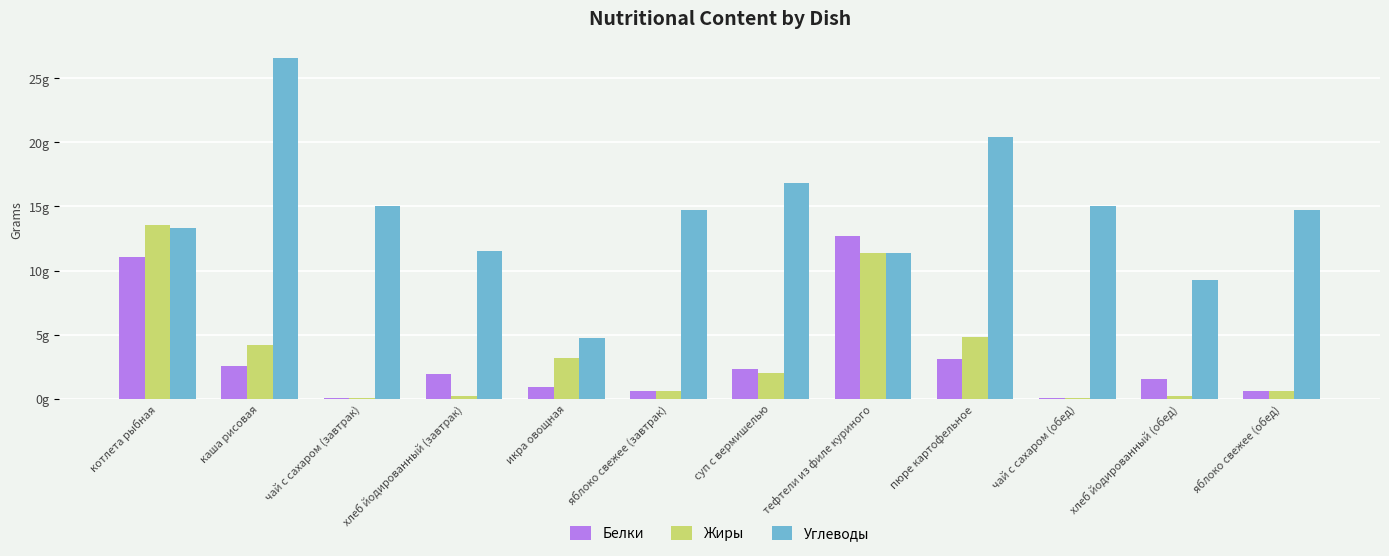

Which series has the widest spread of values?

Углеводы